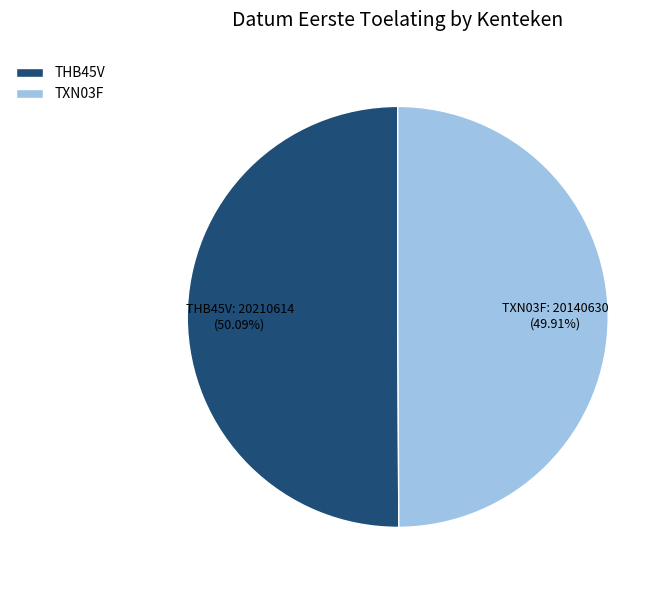

Does any single category account for the majority?

Yes